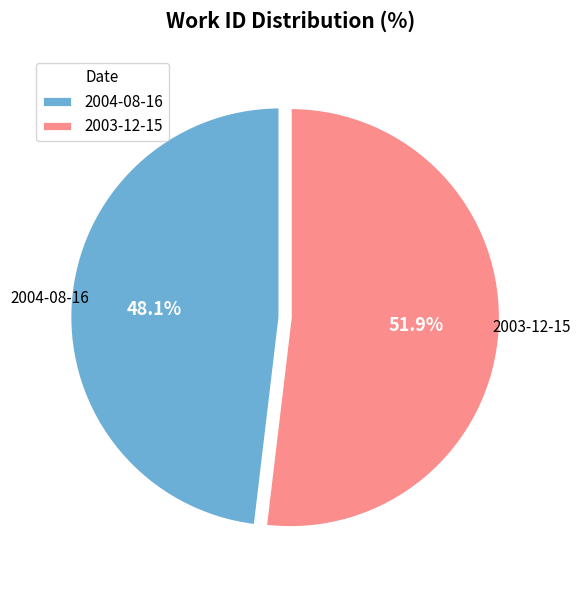

How many slices are in this pie chart?

2